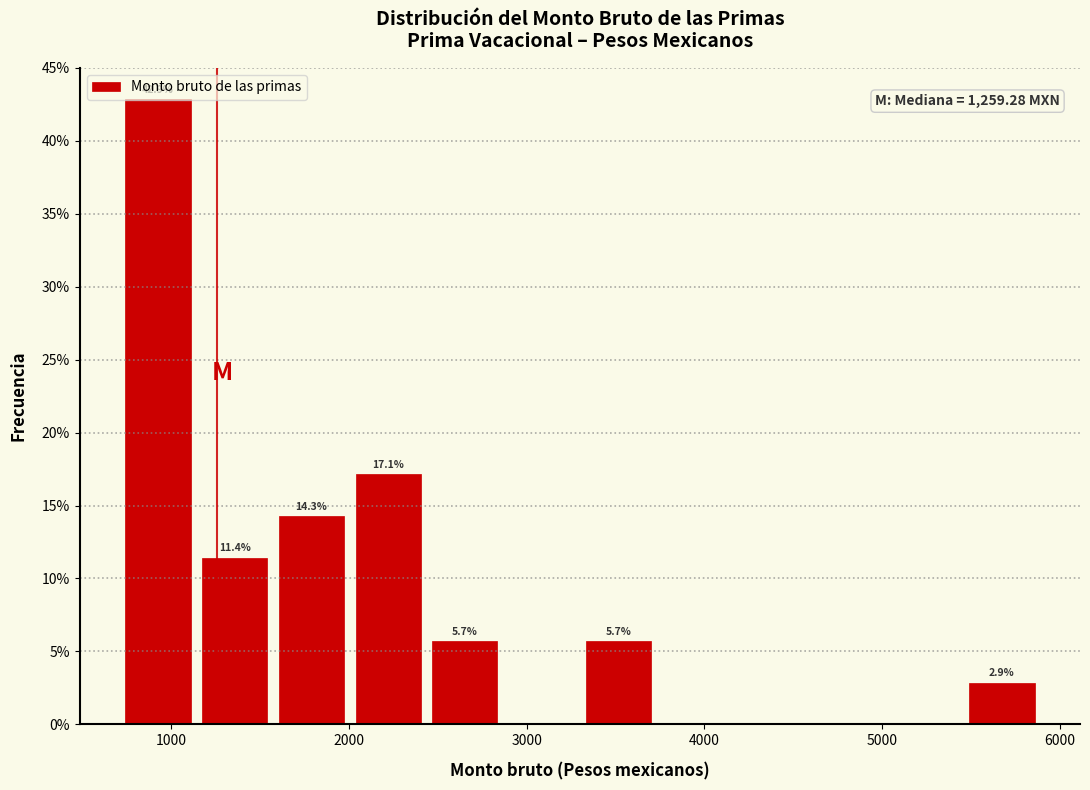

Which range on the x-axis has the tallest bar?

700 to 1100